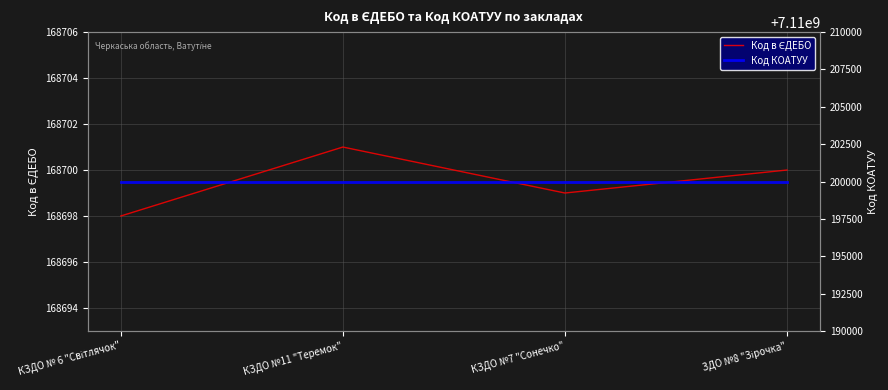

What is the sum of all Код КОАТУУ values?

28440800000